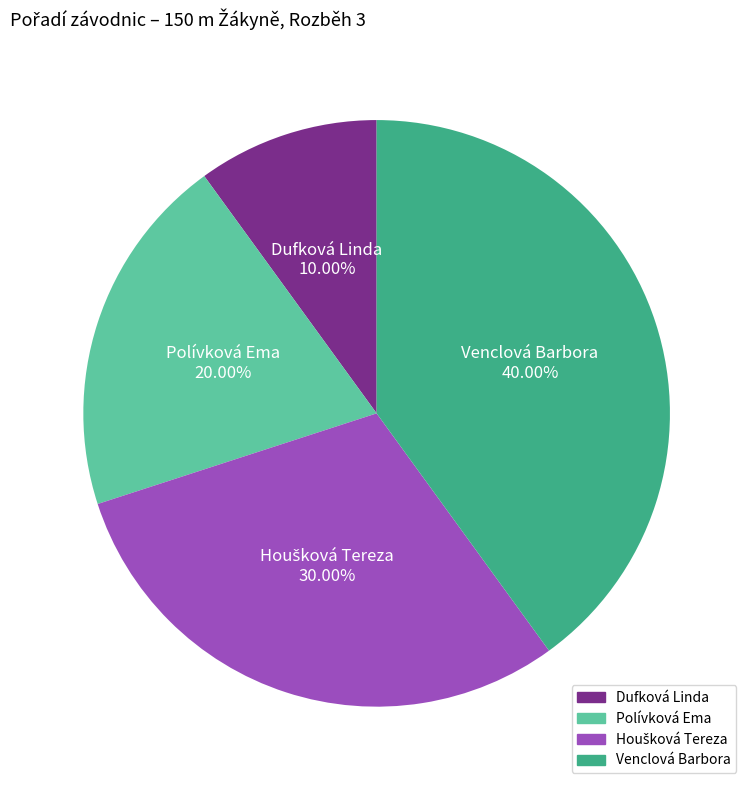

Does any single category account for the majority?

No